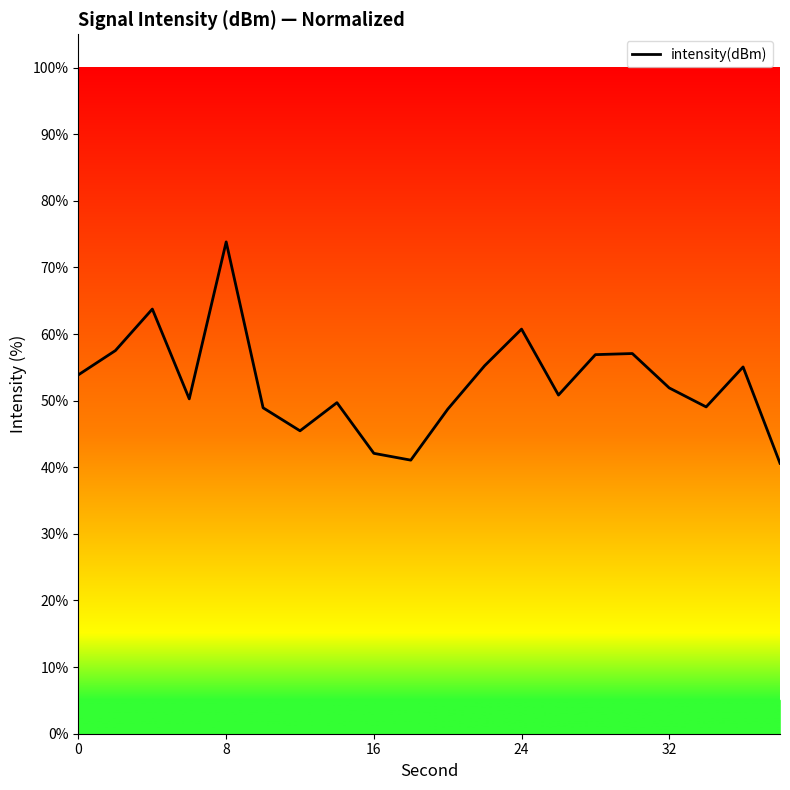

What is the smallest value displayed?

40.6